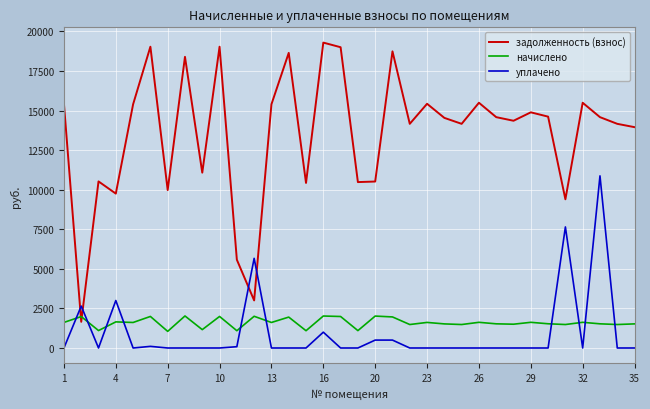

What is the maximum value shown in the chart?

19295.5